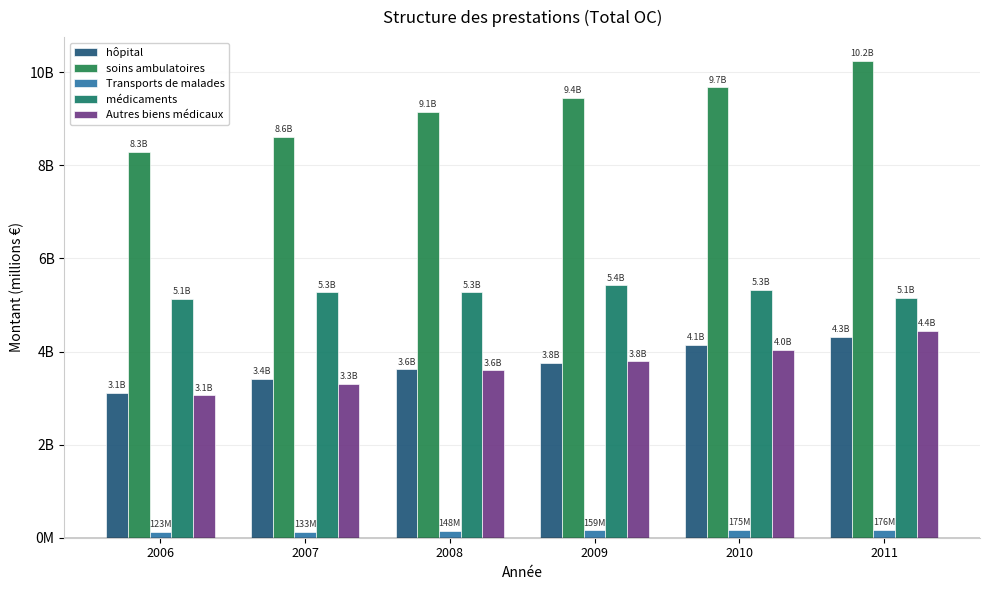

What is the smallest value displayed?

123.4